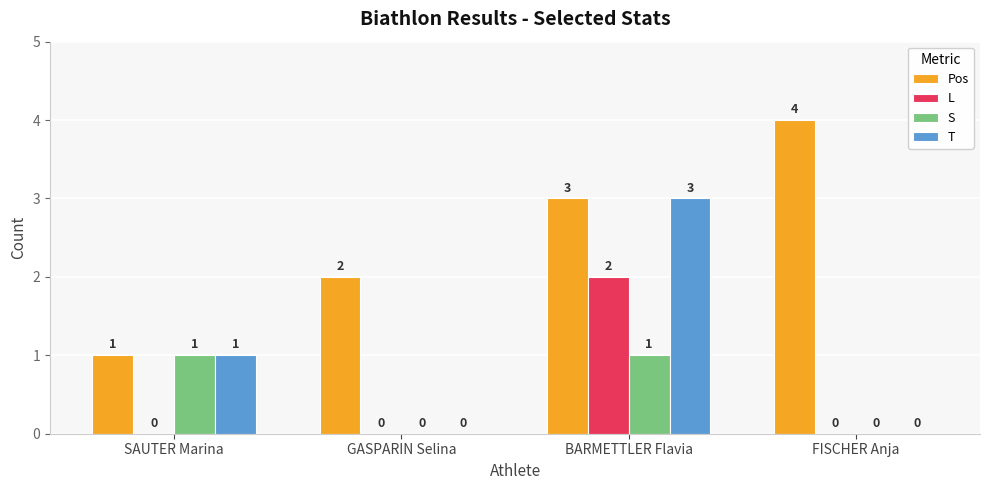

What is the sum of the Pos values at FISCHER Anja and SAUTER Marina?

5